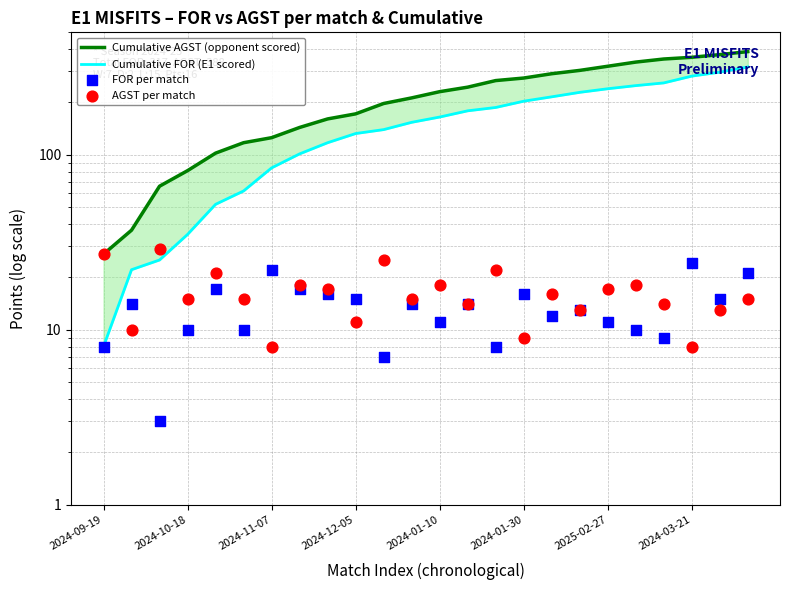

Which series reaches the minimum Y coordinate?

FOR per match